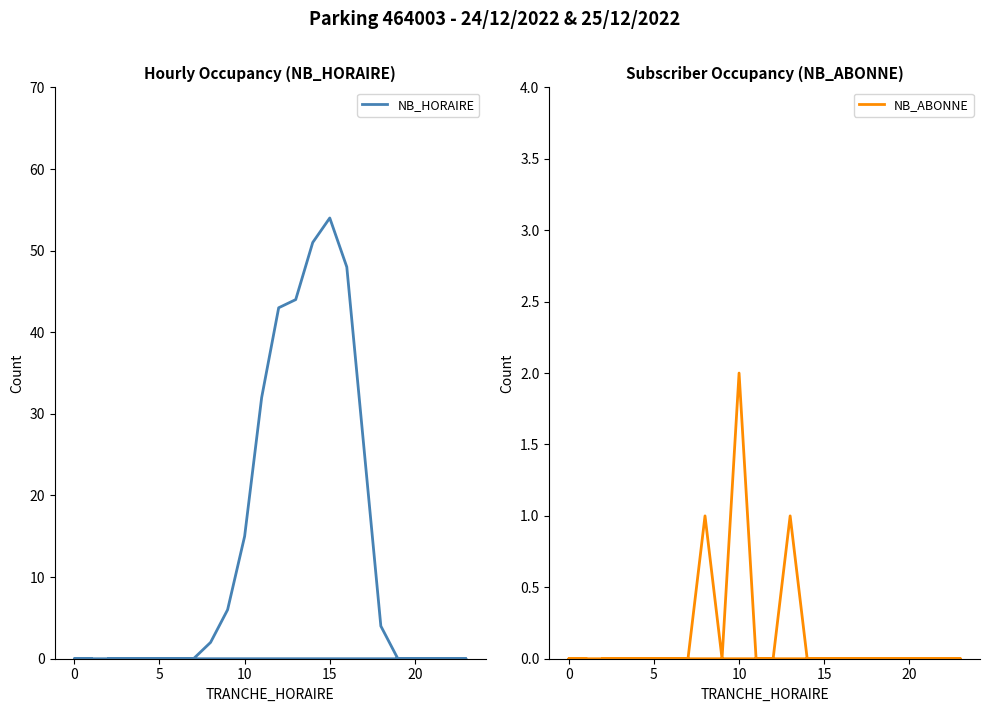

Which series has the largest range (max minus min)?

NB_HORAIRE